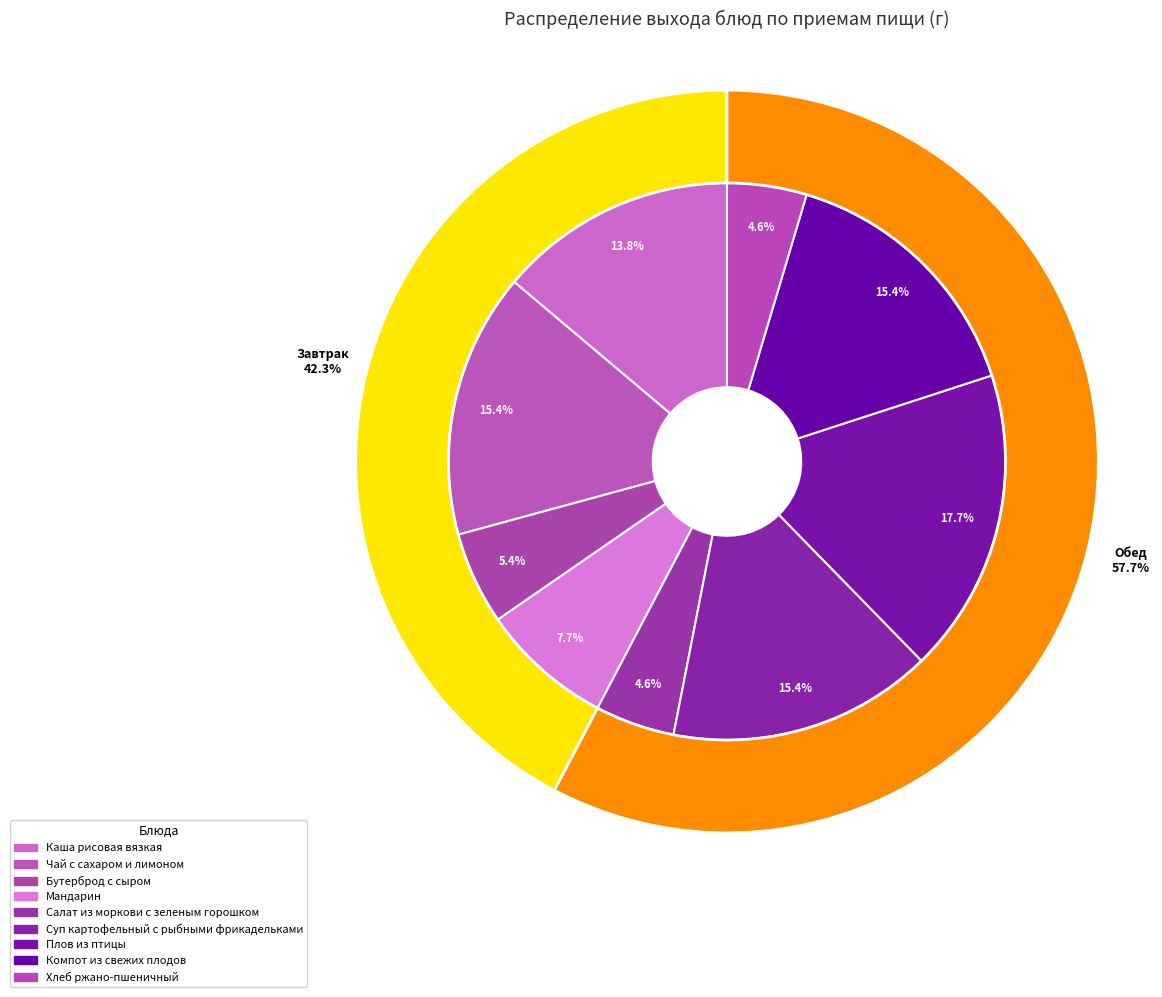

To the nearest percent, what is the difference between the largest and smallest slice percentages?

13%